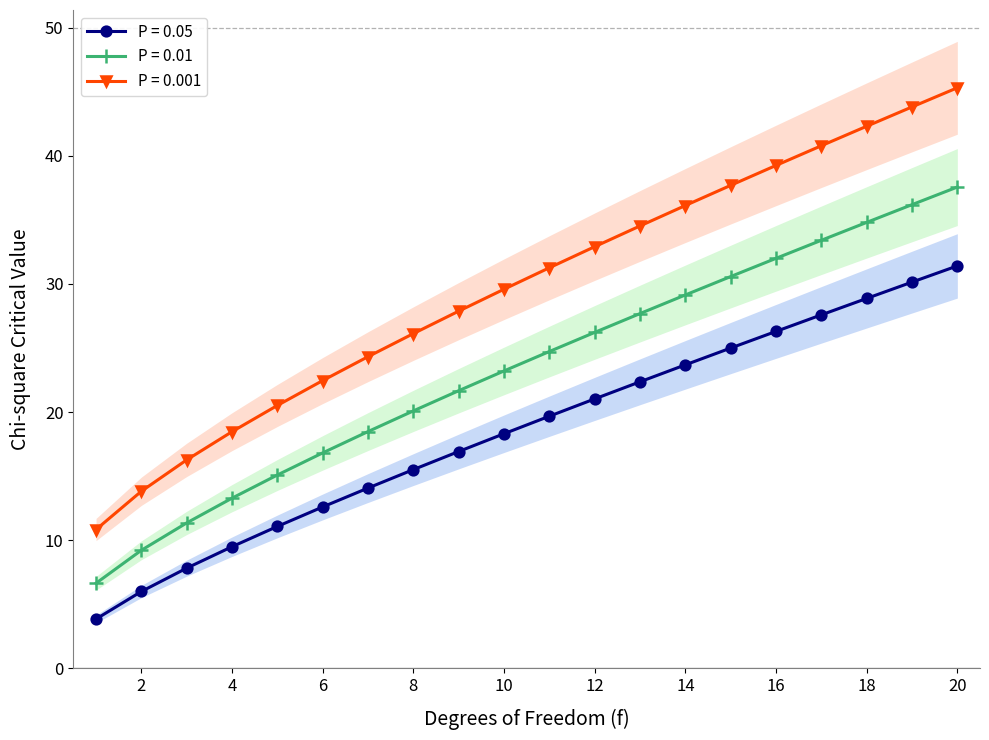

What is the value of the P = 0.001 point at the 5th from the left?

20.5